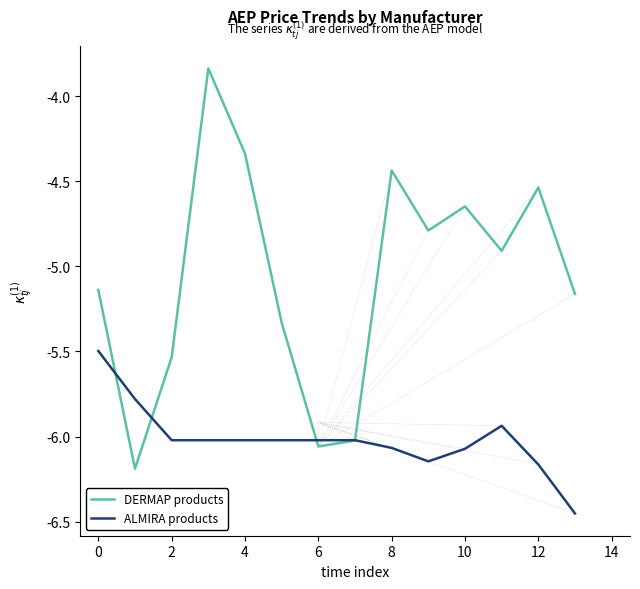

Is this an area chart (filled region under the line)?

No